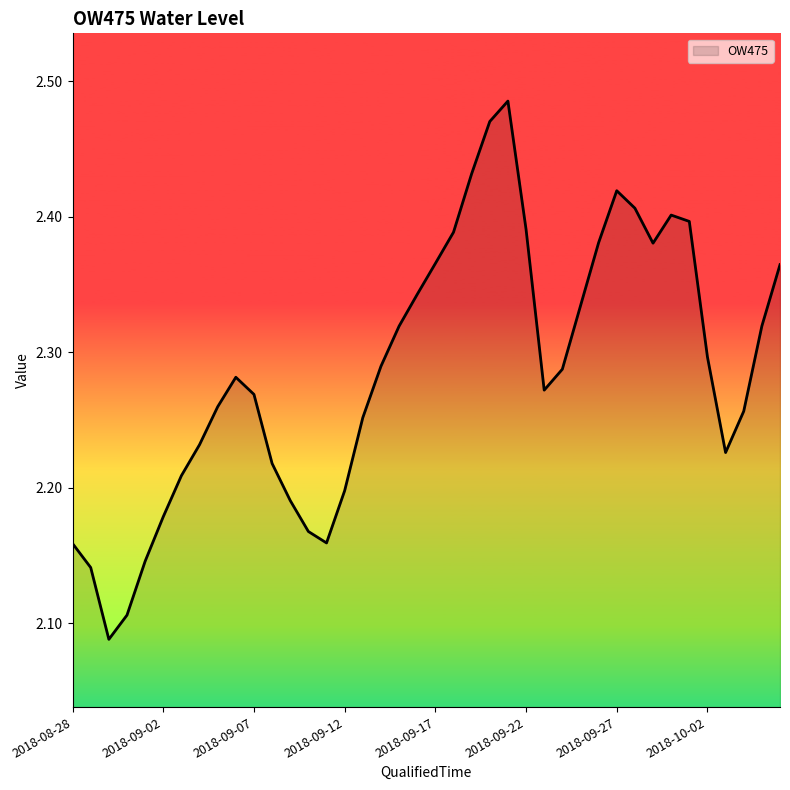

What is the smallest value displayed?

2.1